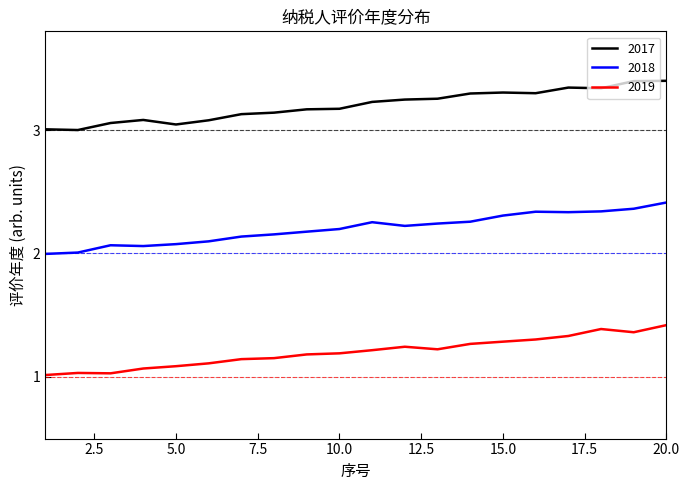

True or false: 2018 and 2017 intersect in this chart.

False